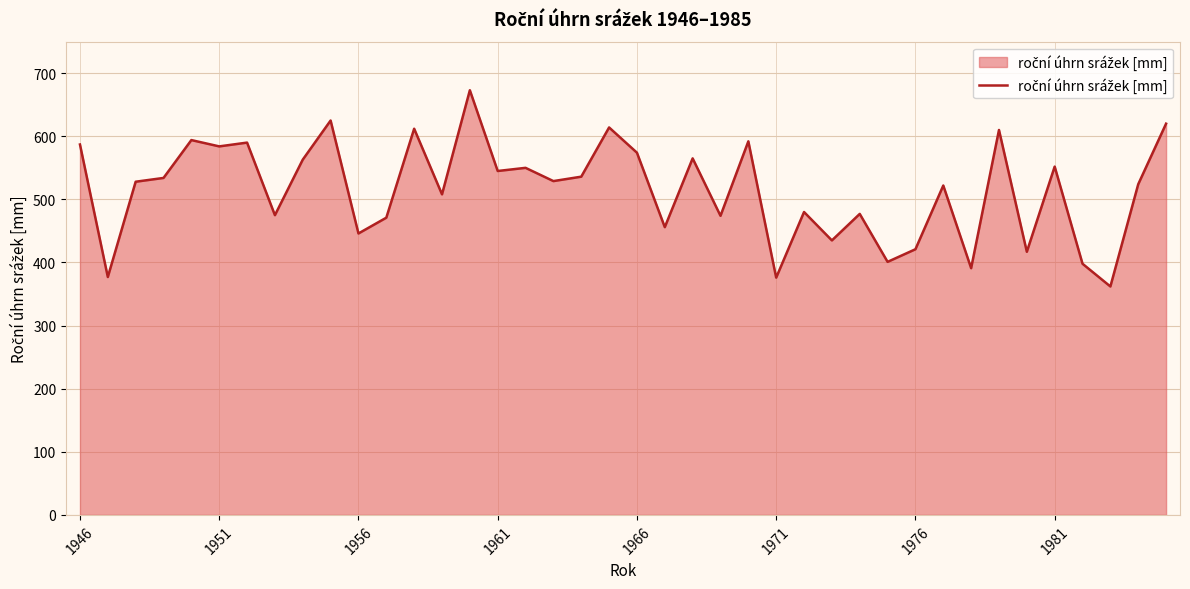

What is the minimum value shown in the chart?

362